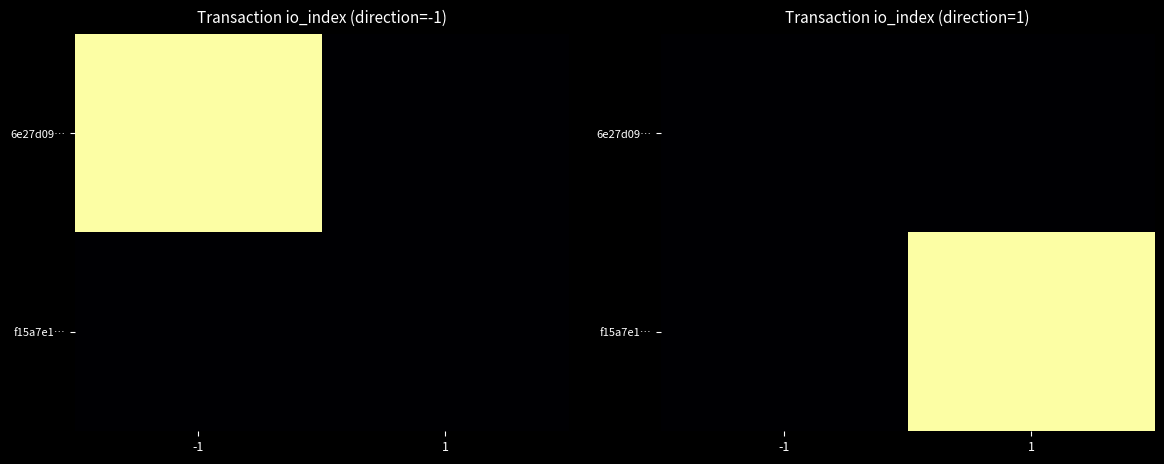

At how many categories does at least one series exceed 8?

1